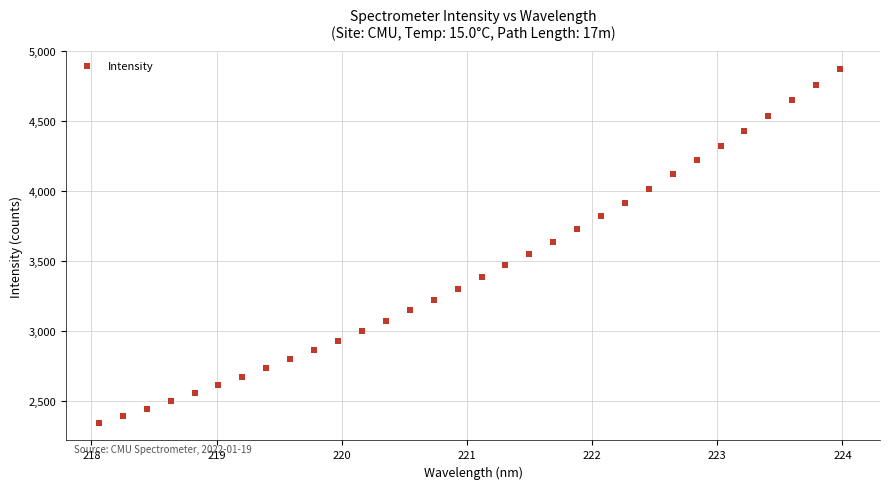

What is the range of X values (max minus min)?

5.9